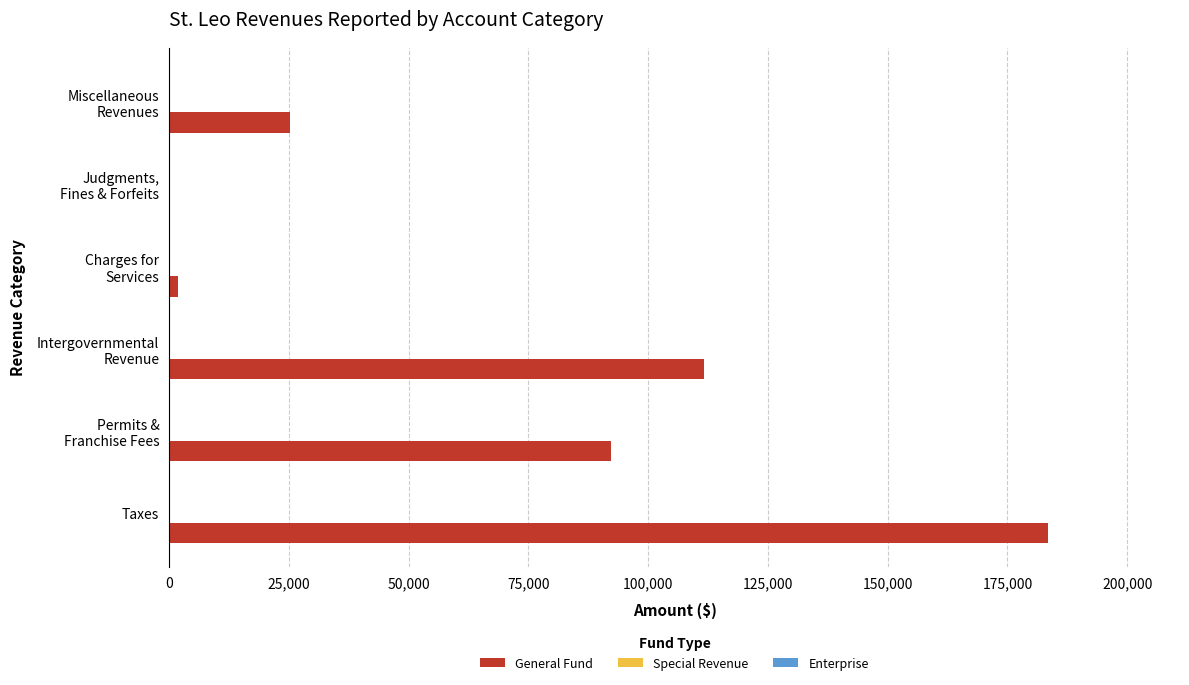

True or false: the data shows 183507 at Taxes.

True